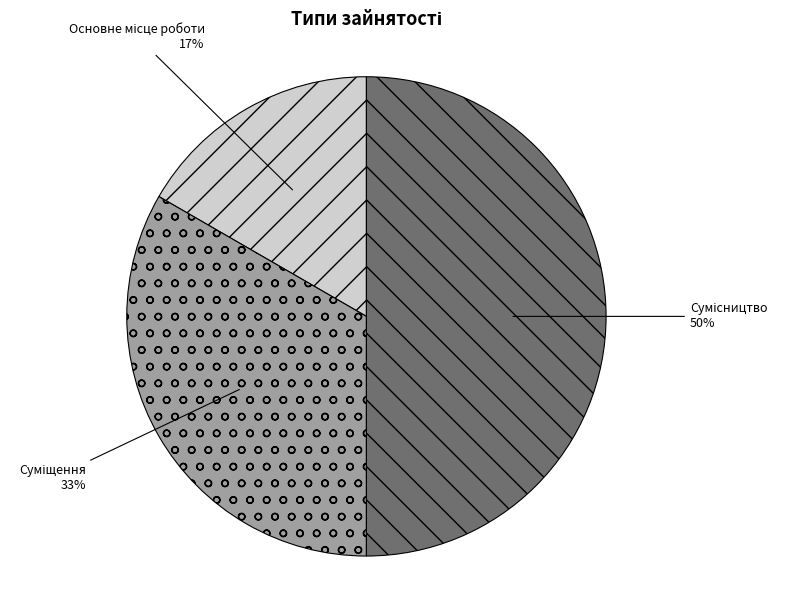

How many slices are in this pie chart?

3